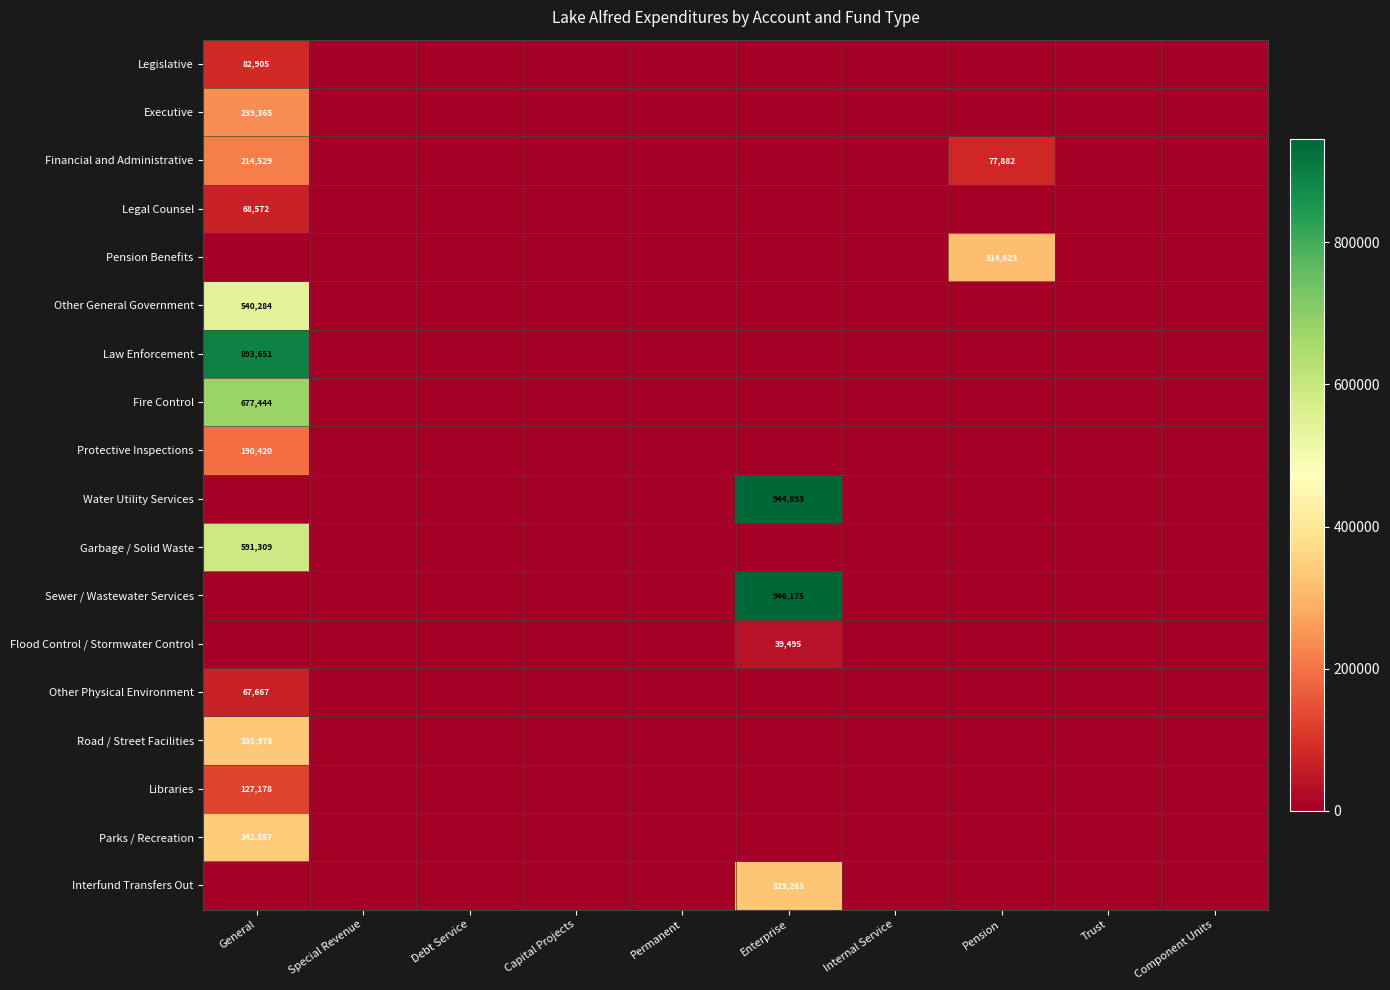

The value of Libraries at General is 127178. True or false?

True